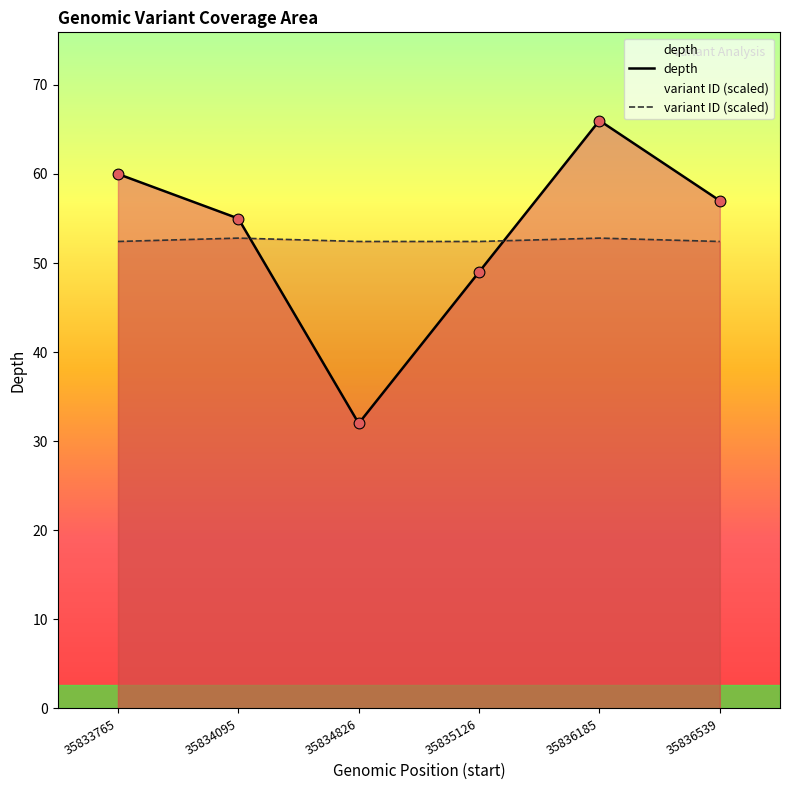

At how many categories does at least one series exceed 62?

1